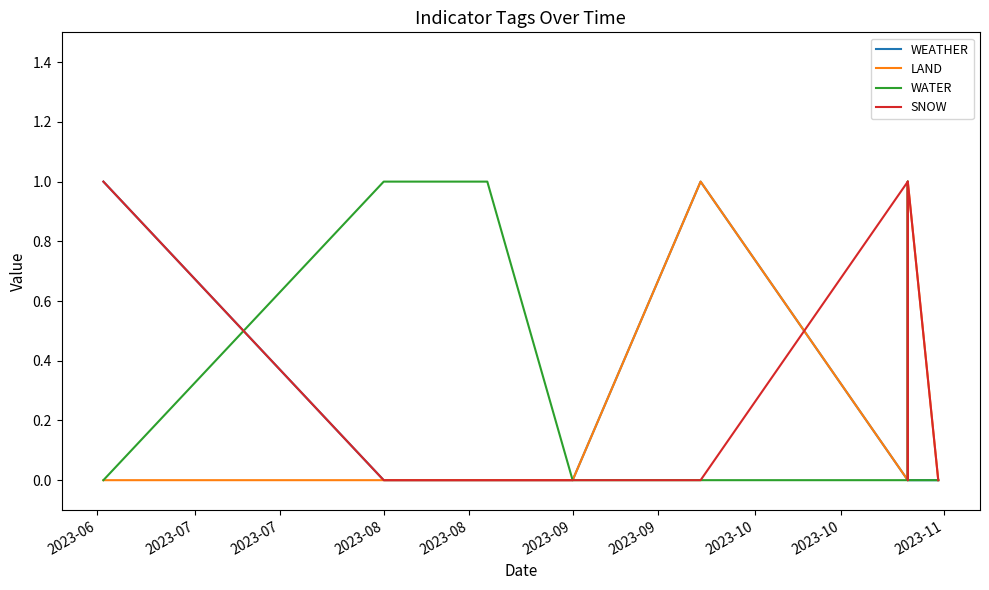

How many lines are shown in the chart?

4